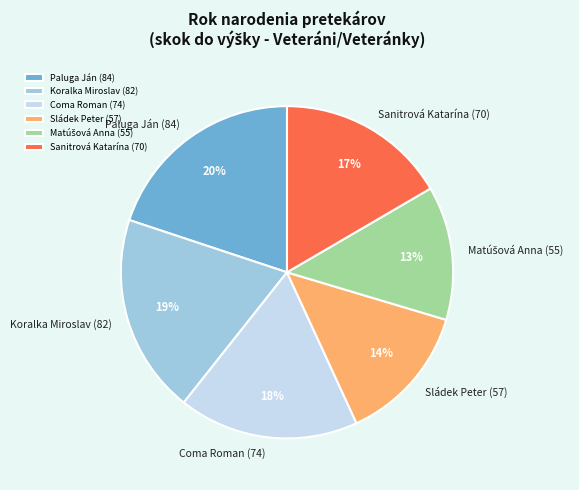

How many segments does this pie chart have?

6